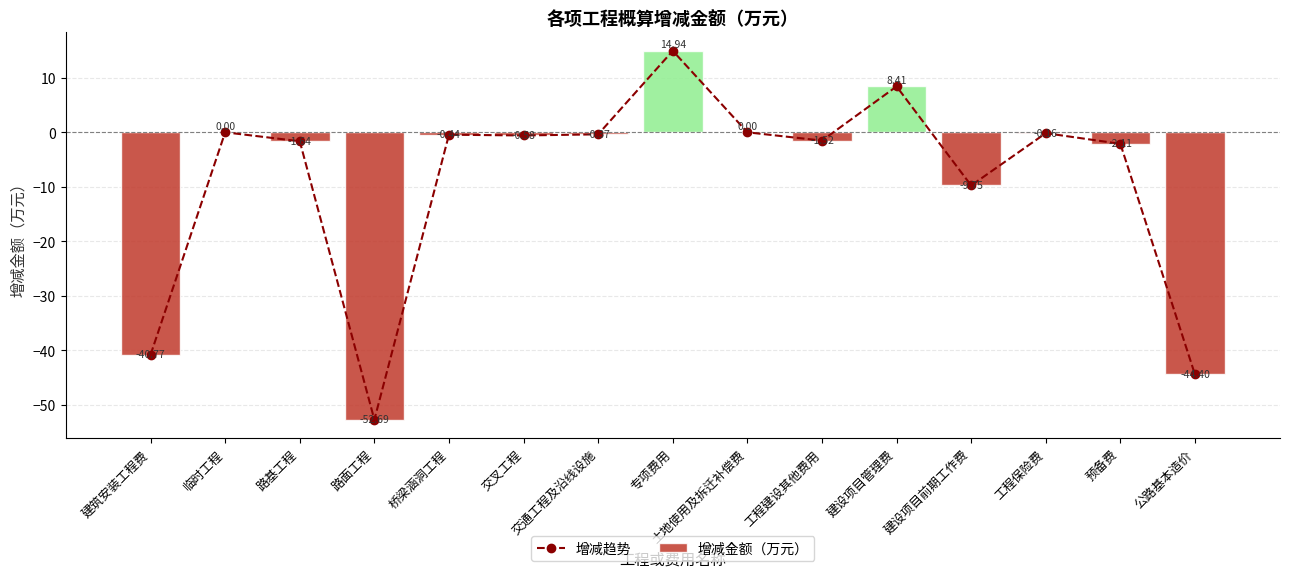

What is the sum of all 增减趋势 values?

-131.1